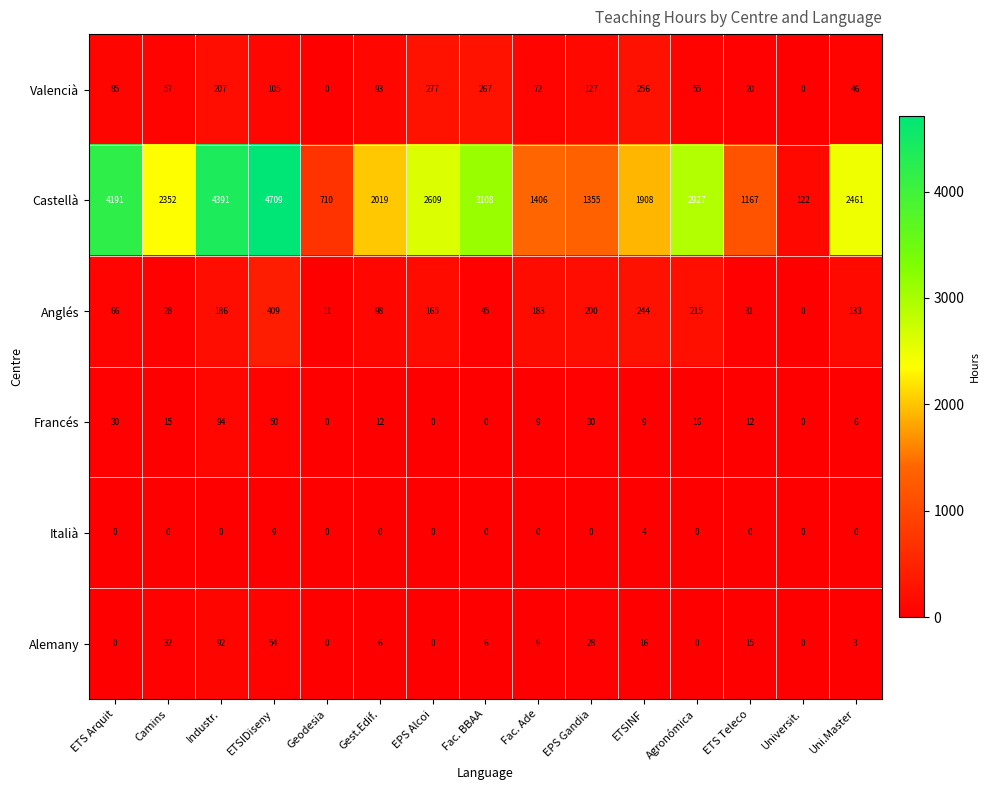

Rank the series at Gest.Edif. from highest to lowest value.

Castellà, Anglés, Valencià, Francés, Alemany, Italià